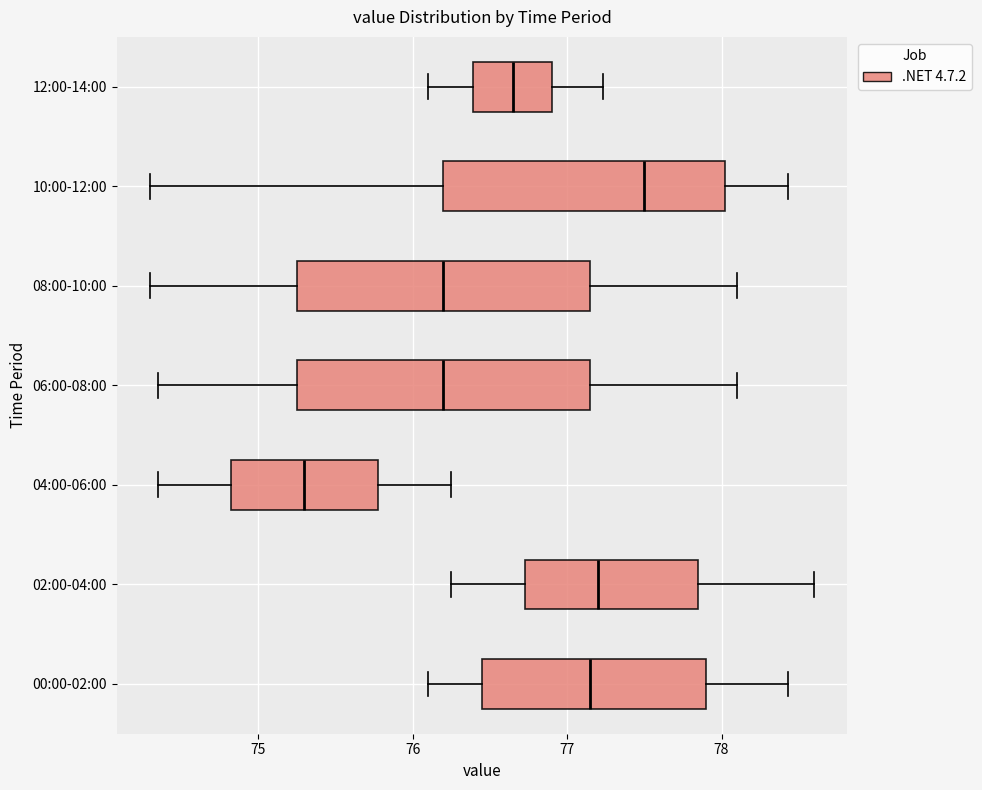

Reading bottom to top, transcribe this box plot: for each box, give where its median line is, the range the box spans, and where its two whiskers end, as read against the x-axis. The values are not printed on the chart, so give them approximately, as read against the axis.

00:00-02:00: median 77.2, box 76.5 to 77.9, whiskers 76.1 to 78.4
02:00-04:00: median 77.2, box 76.7 to 77.9, whiskers 76.3 to 78.6
04:00-06:00: median 75.3, box 74.8 to 75.8, whiskers 74.4 to 76.3
06:00-08:00: median 76.2, box 75.3 to 77.2, whiskers 74.4 to 78.1
08:00-10:00: median 76.2, box 75.3 to 77.2, whiskers 74.3 to 78.1
10:00-12:00: median 77.5, box 76.2 to 78.0, whiskers 74.3 to 78.4
12:00-14:00: median 76.7, box 76.4 to 76.9, whiskers 76.1 to 77.2